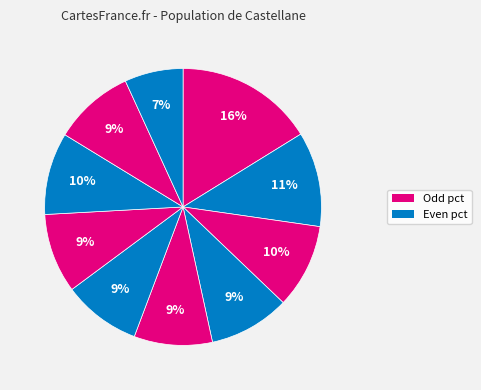

Count the number of slices in the pie.

10